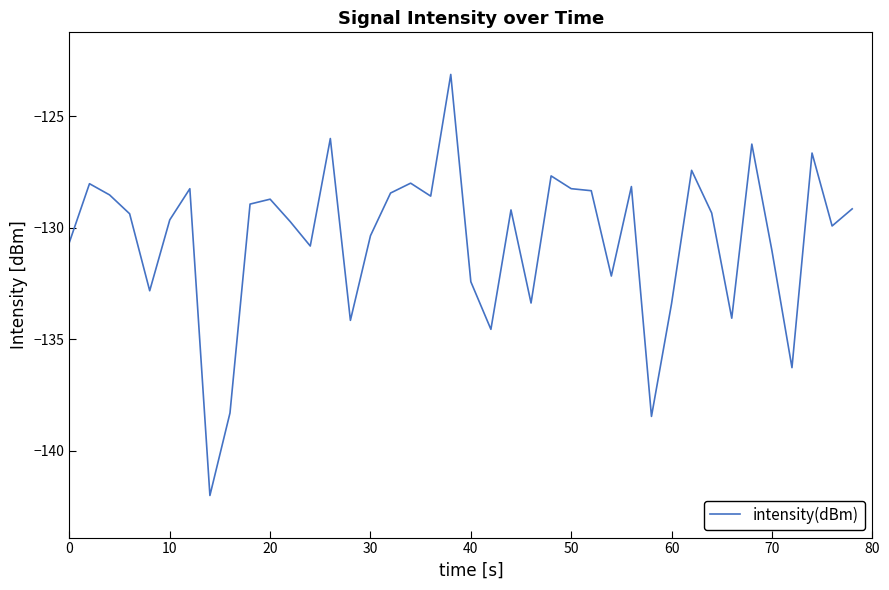

What is the greatest value displayed?

-123.1